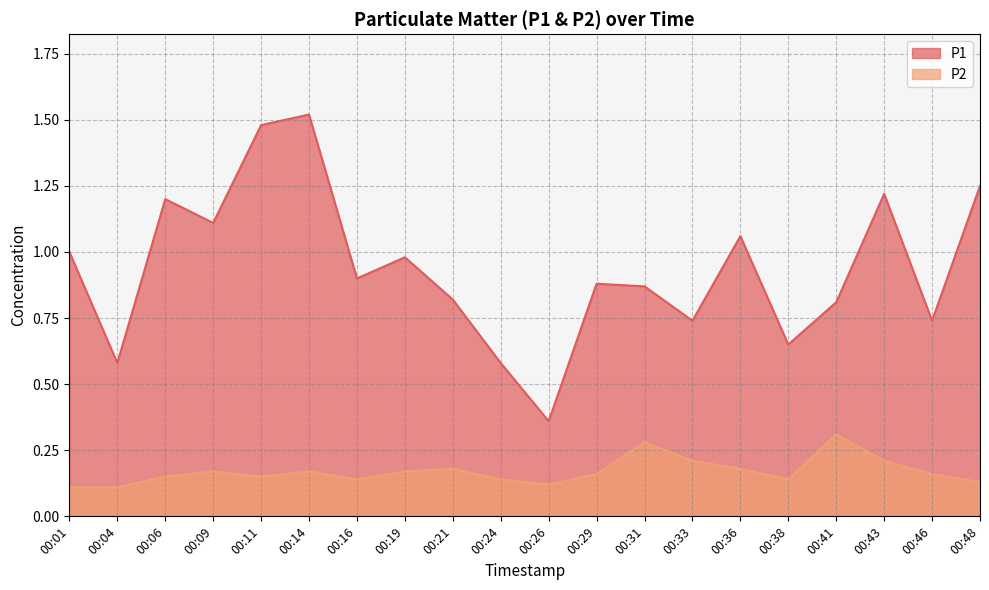

Between 00:04 and 00:48, which series saw the biggest shift?

P1